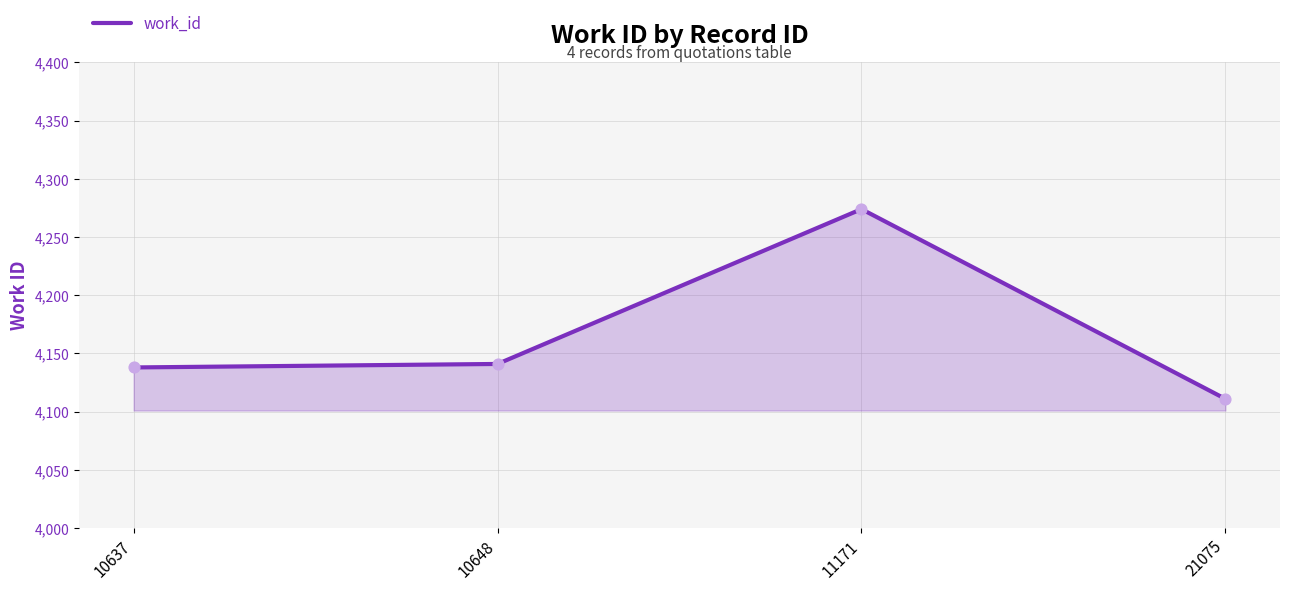

What is the ratio of the value at 10648 to the value at 11171?

1.0